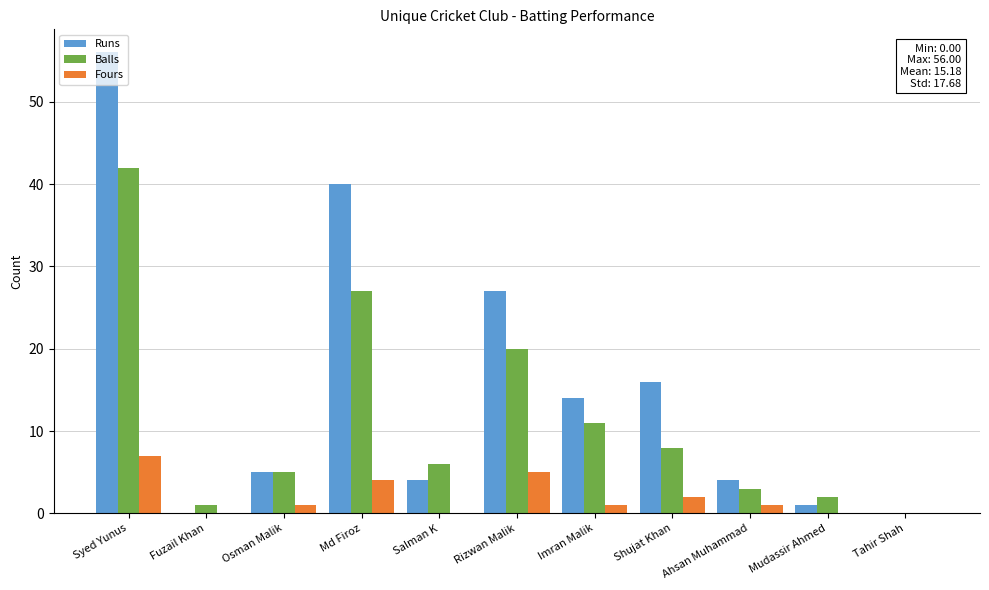

The Fours series shows 7 at Syed Yunus. True or false?

True